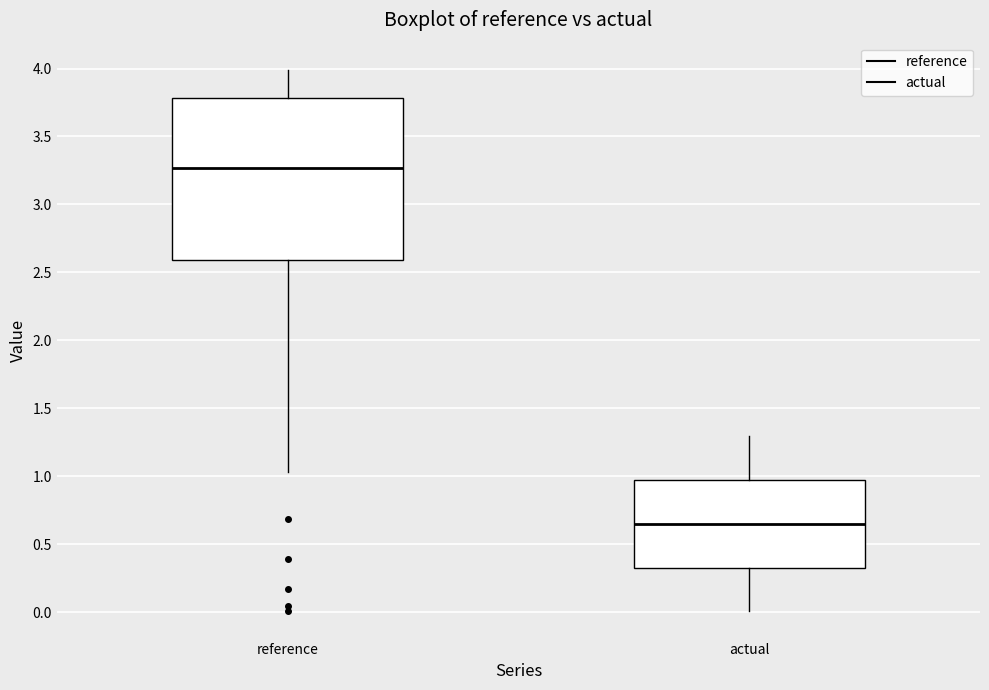

Which box's median line is the lowest?

actual